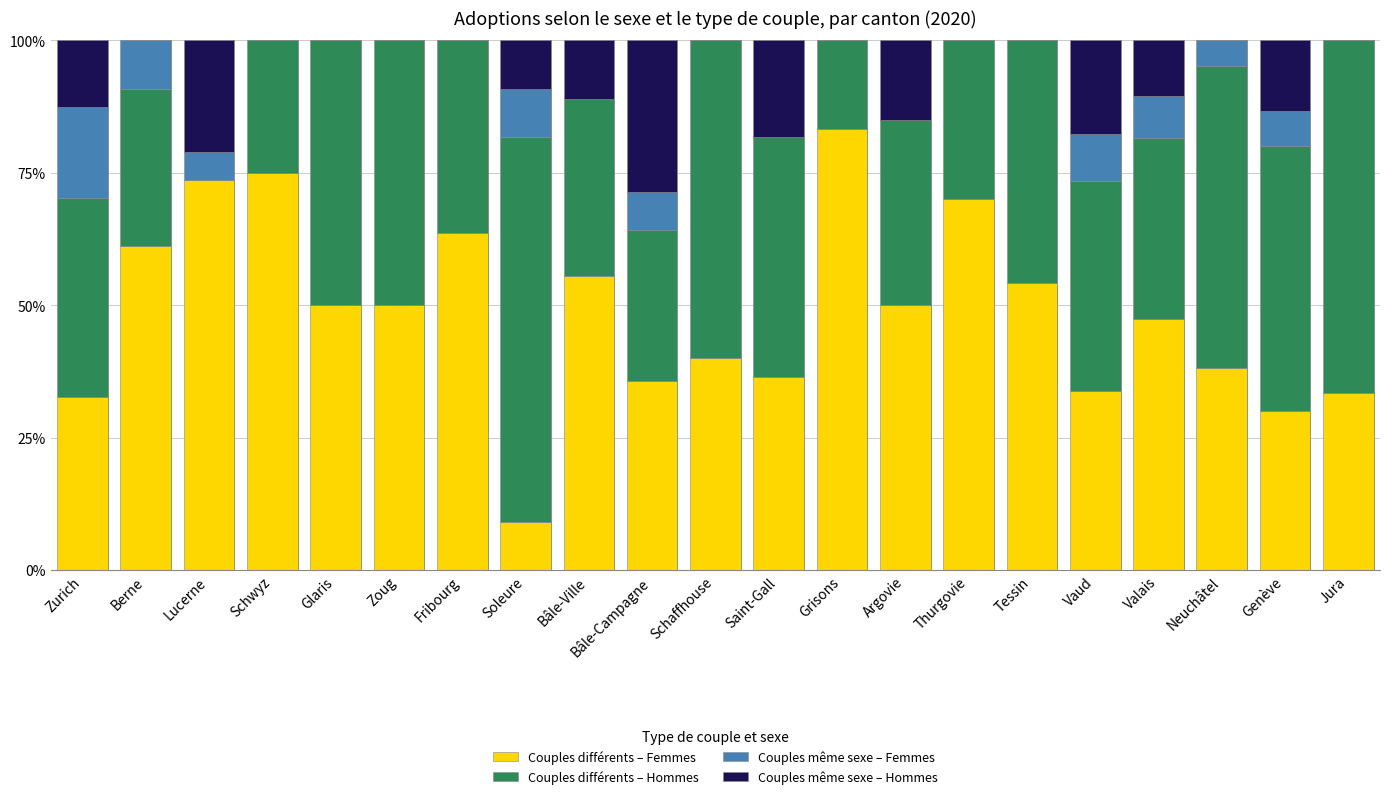

What is the total value across all series at Tessin?

100.0